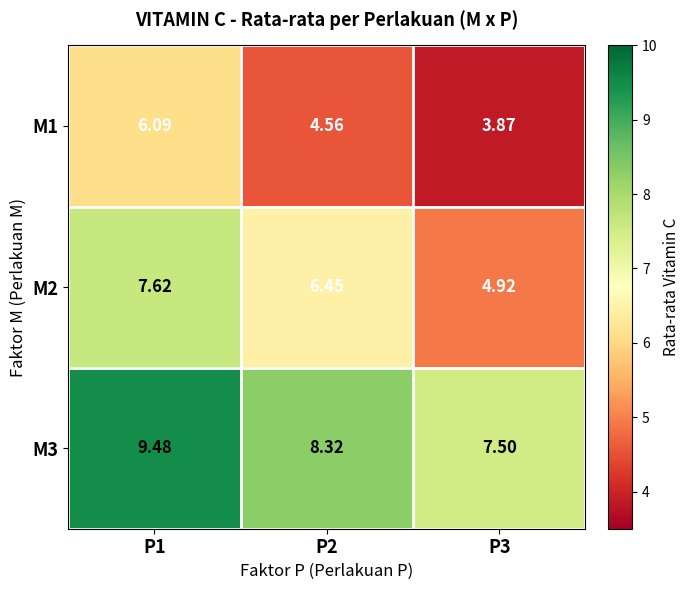

Is the value of M3 at P2 greater than the value of M1 at P1?

Yes